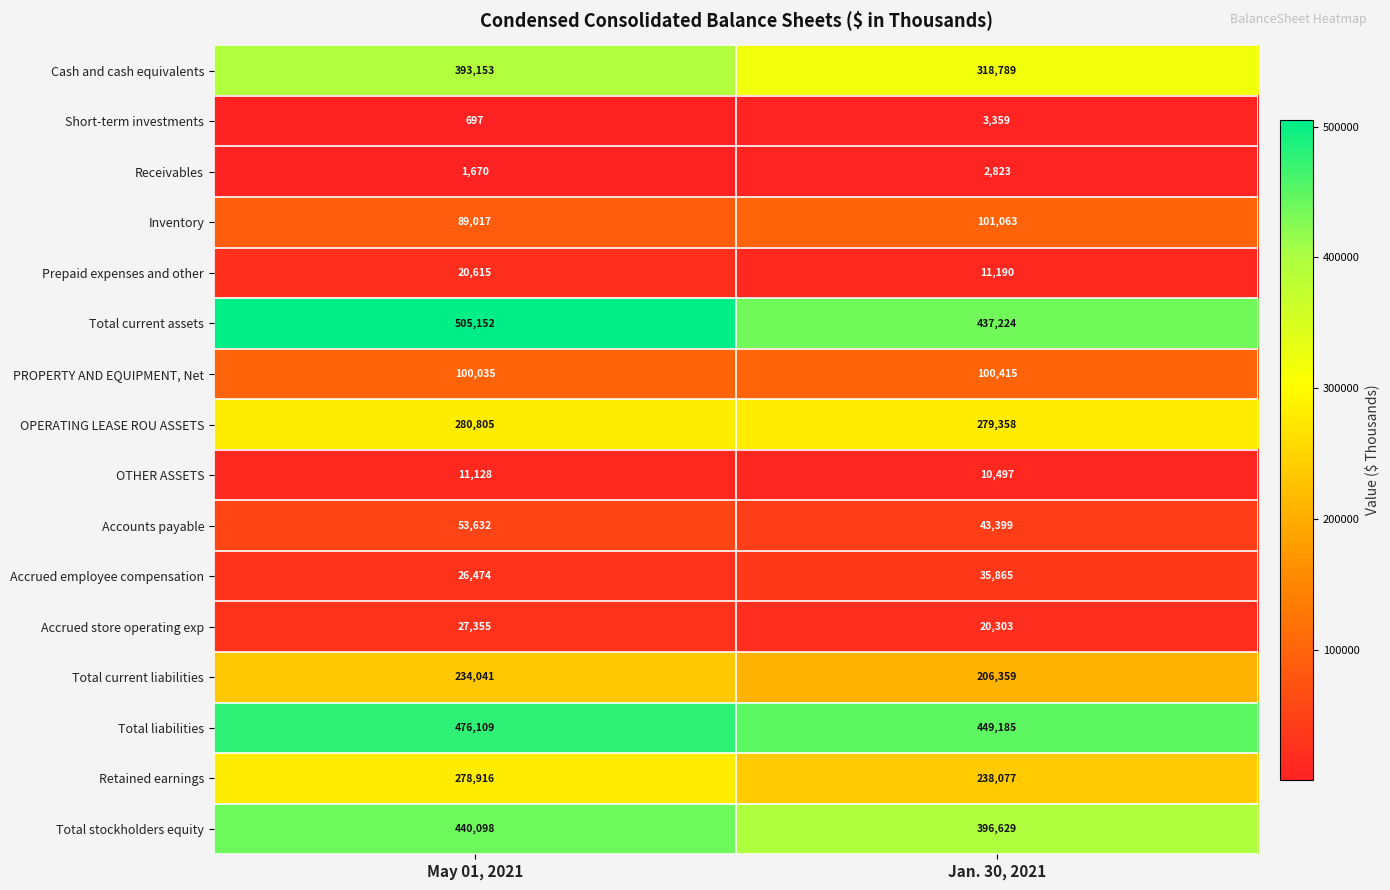

Which label corresponds to the smallest value in the chart?

May 01, 2021